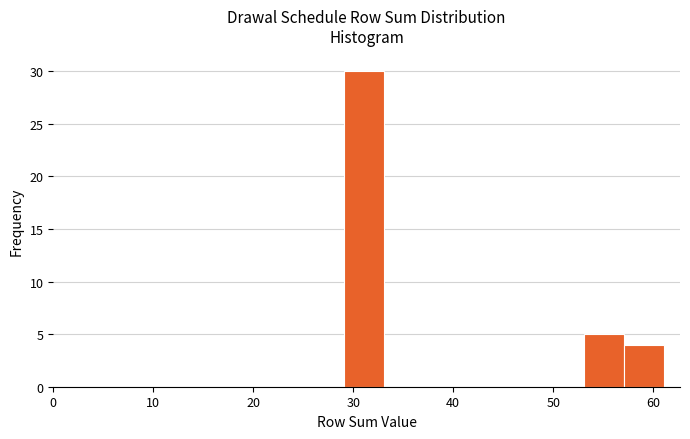

Read against the x-axis, roughly where is the centre of the tallest bar?

31